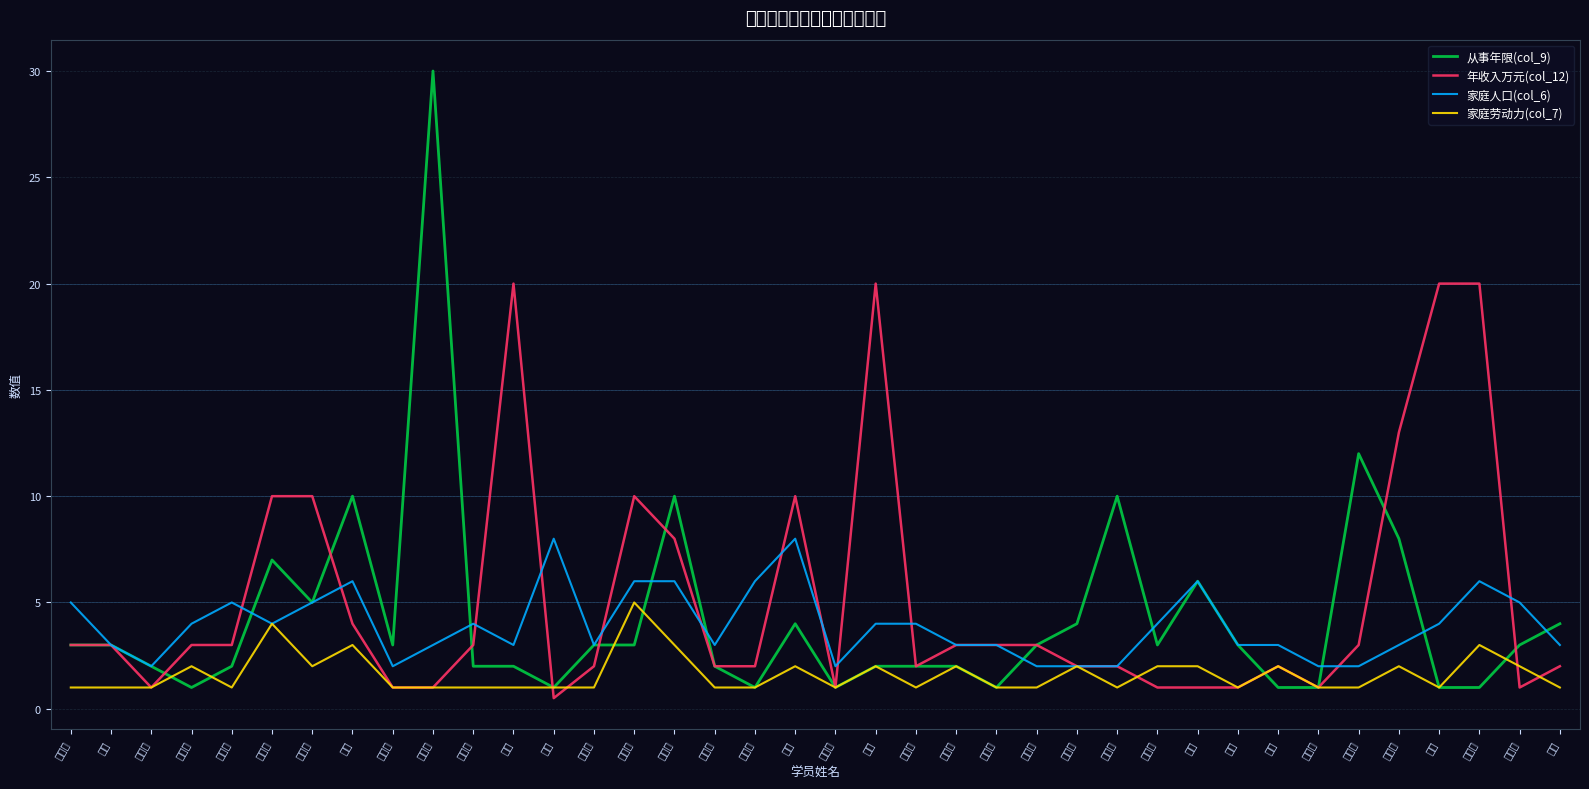

At which category does 家庭劳动力(col_7) reach its first local peak?

鲜玉燕